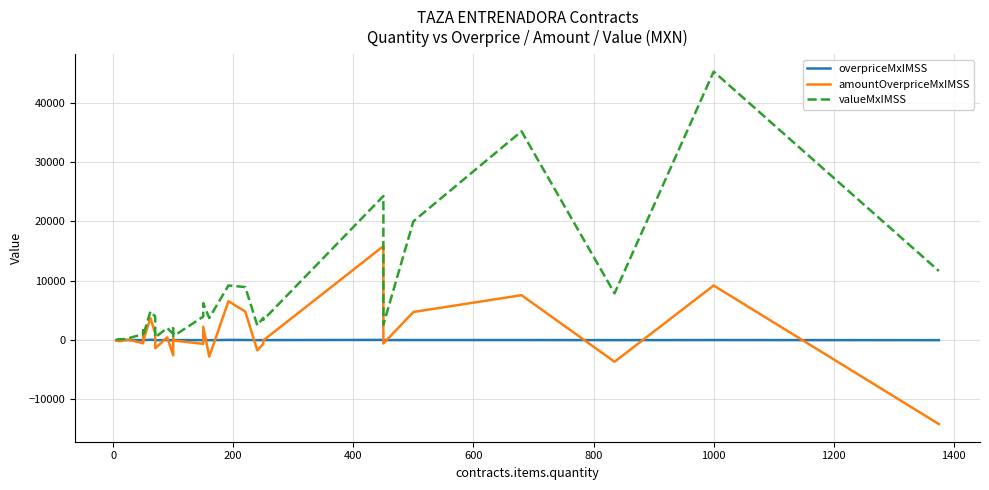

How many distinct data groups are displayed?

3